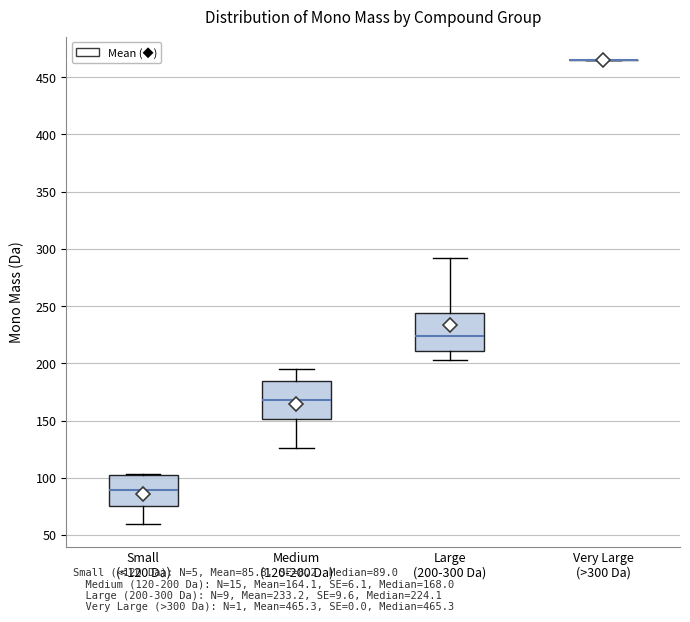

Reading left to right, transcribe this box plot: for each box, give where its median line is, the range the box spans, and where its two whiskers end, as read against the y-axis. The values are not printed on the chart, so give them approximately, as read against the axis.

Small (<120 Da): median 90, box 75 to 100, whiskers 60 to 105
Medium (120-200 Da): median 170, box 150 to 185, whiskers 125 to 195
Large (200-300 Da): median 225, box 210 to 245, whiskers 205 to 290
Very Large (>300 Da): box collapsed to a line at 465, whiskers 465 to 465